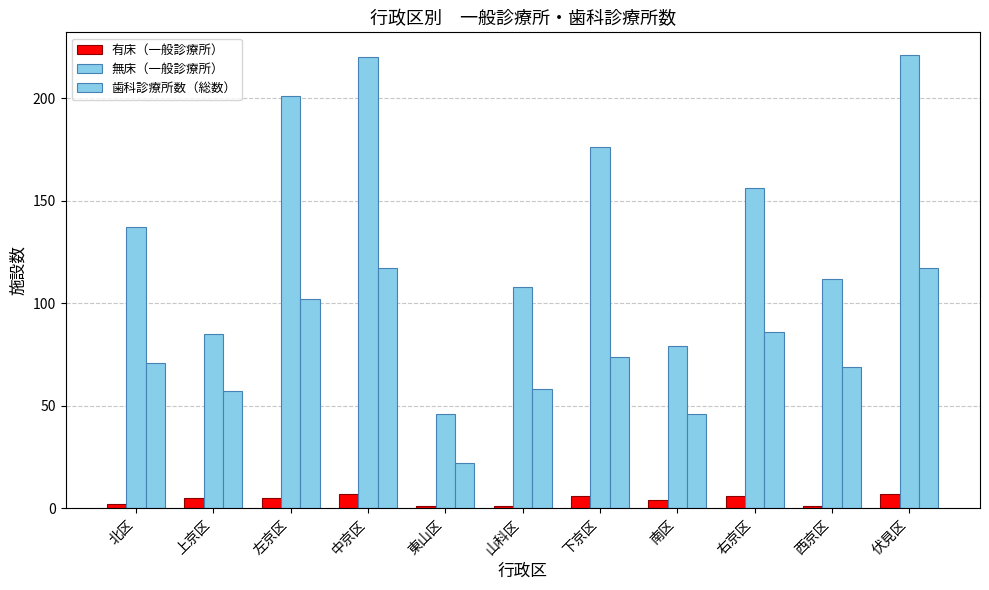

How many series are shown in this chart?

3